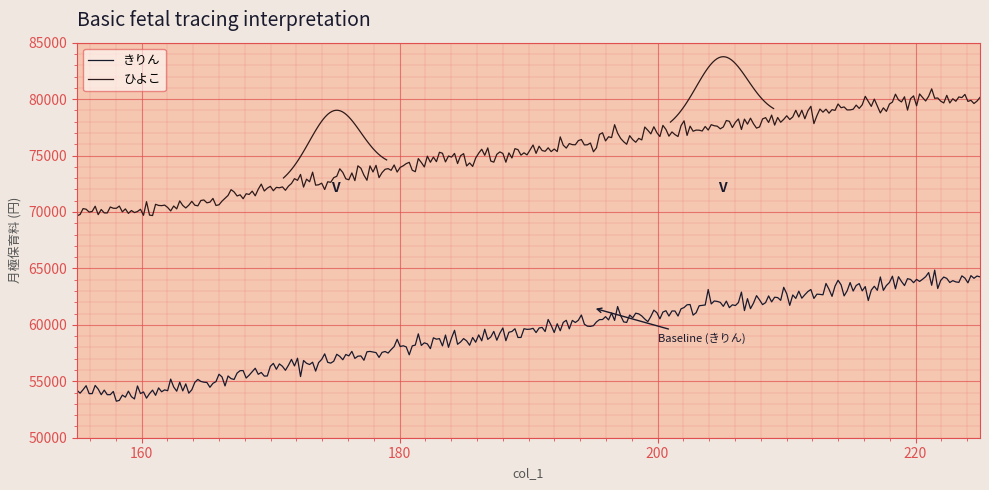

The value of きりん at 160 is 54000. True or false?

True